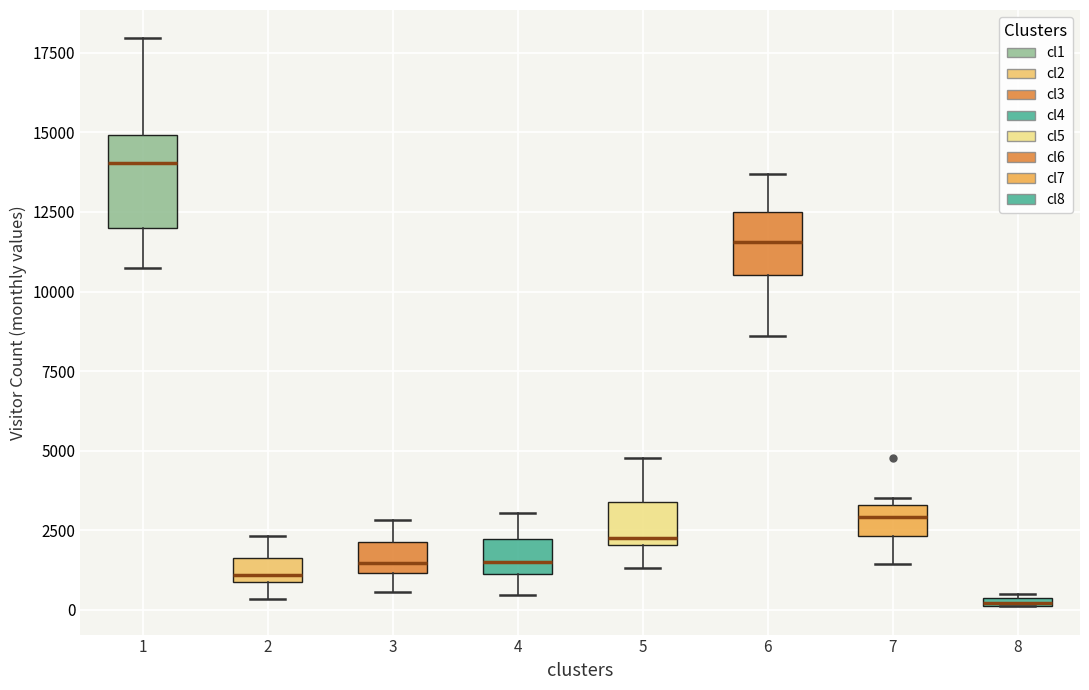

Which box is the tallest, from its lower edge to its upper edge?

1